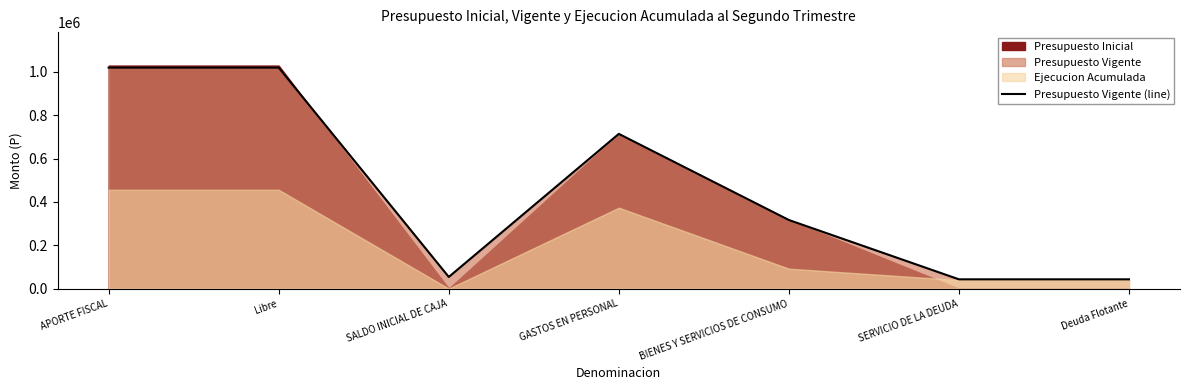

What is the change in value from SALDO INICIAL DE CAJA to BIENES Y SERVICIOS DE CONSUMO?

+262763